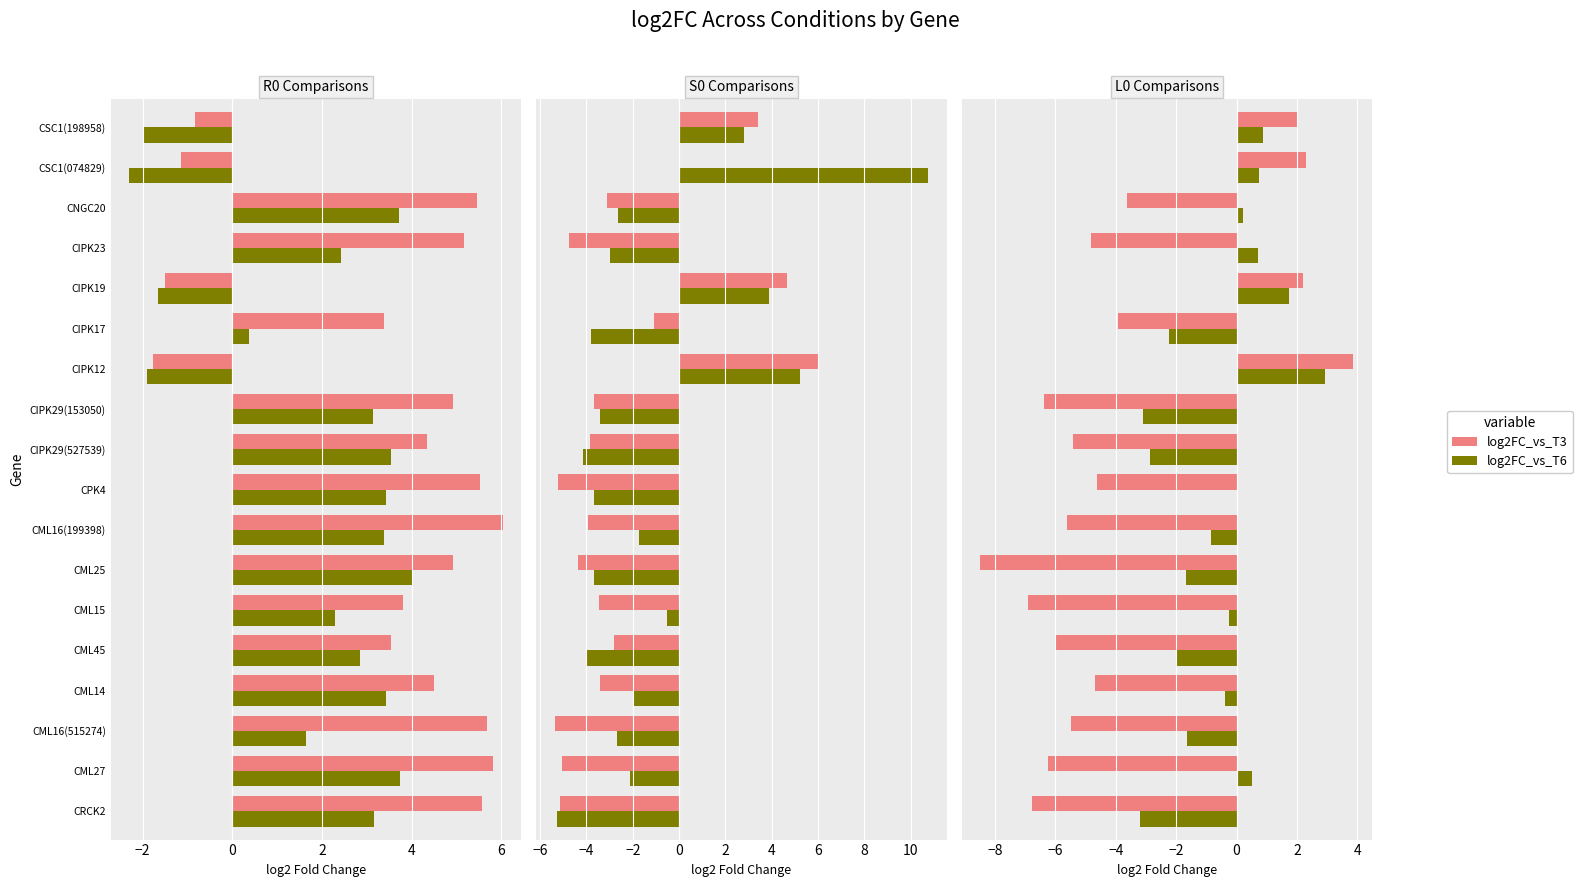

How many data points in R0_vs_R6_log2FC are above 3?

9